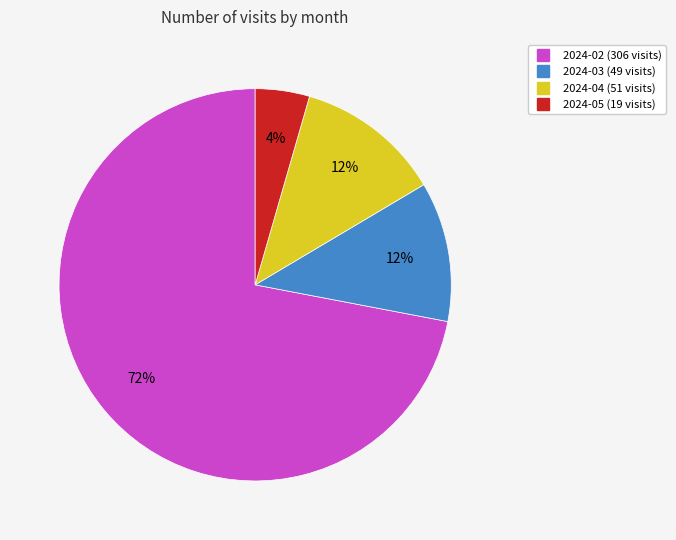

Which category accounts for the majority?

2024-02